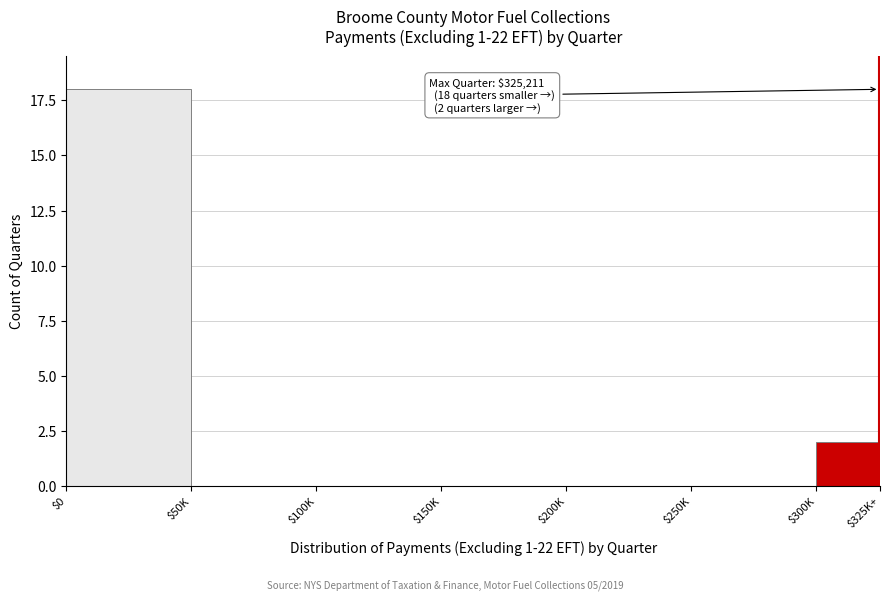

At which label is the value closest to 9?

$300K